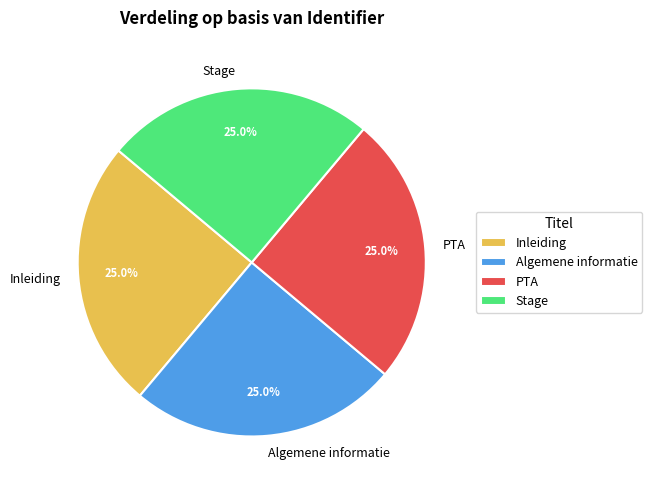

True or false: PTA accounts for 40% of the total.

False